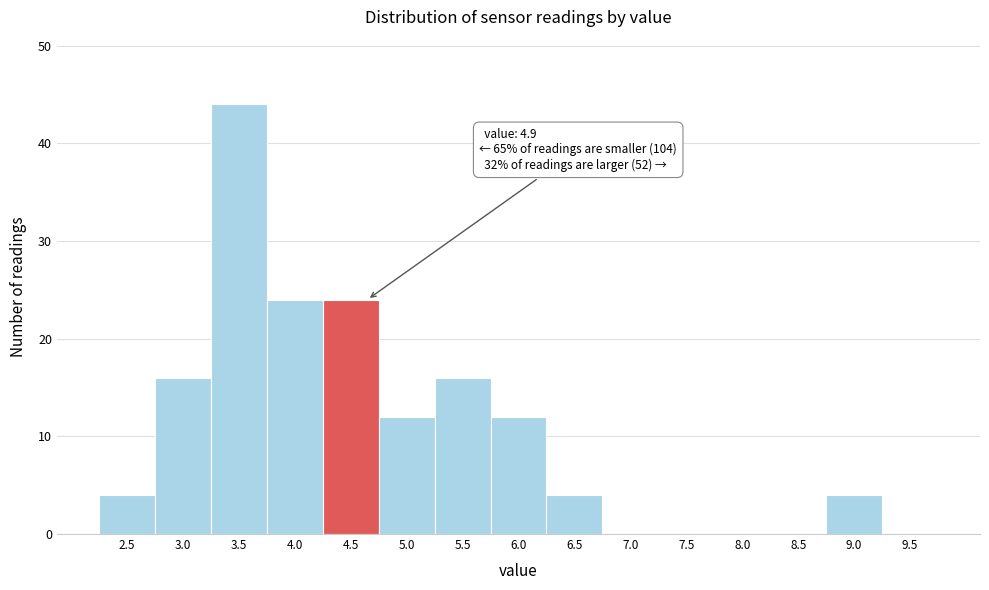

Reading left to right, list all the values displayed in this chart.

2.5=4	3.0=16	3.5=44	4.0=24	4.5=24	5.0=12	5.5=16	6.0=12	6.5=4	7.0=0	7.5=0	8.0=0	8.5=0	9.0=4	9.5=0